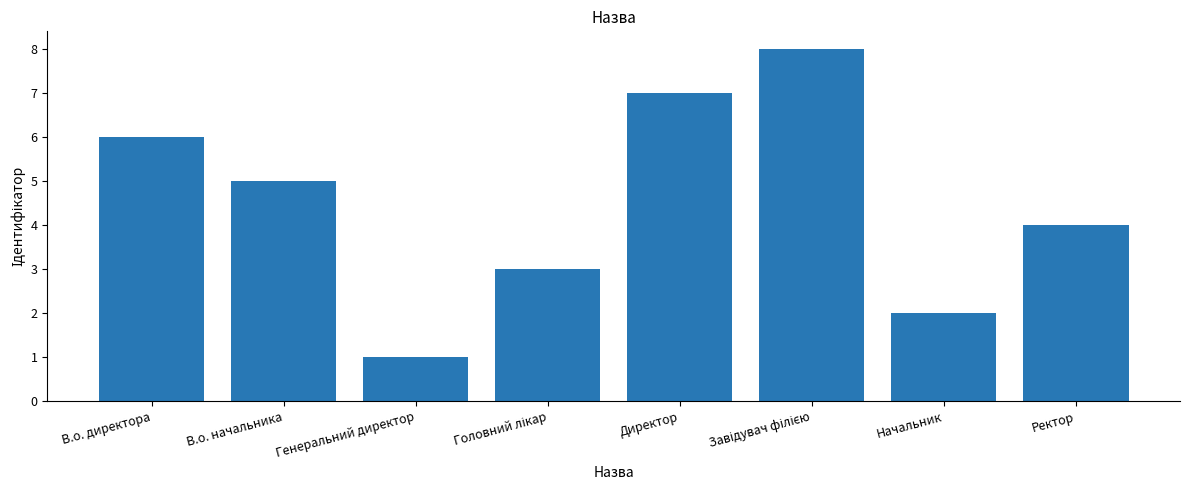

Read the value at В.о. директора.

6